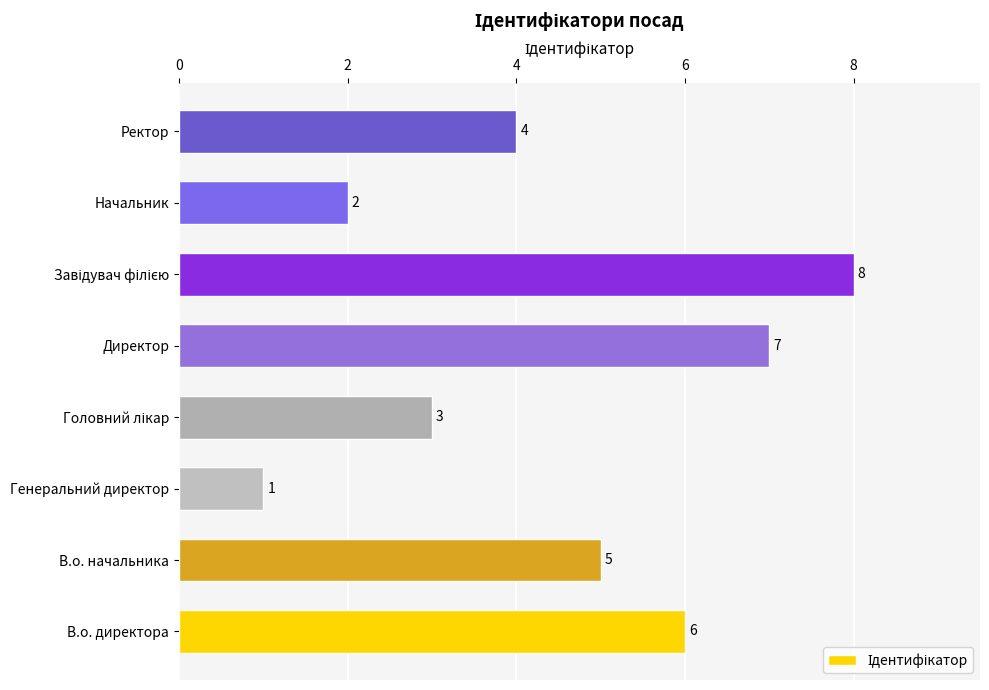

True or false: the data shows 6 at В.о. директора.

True